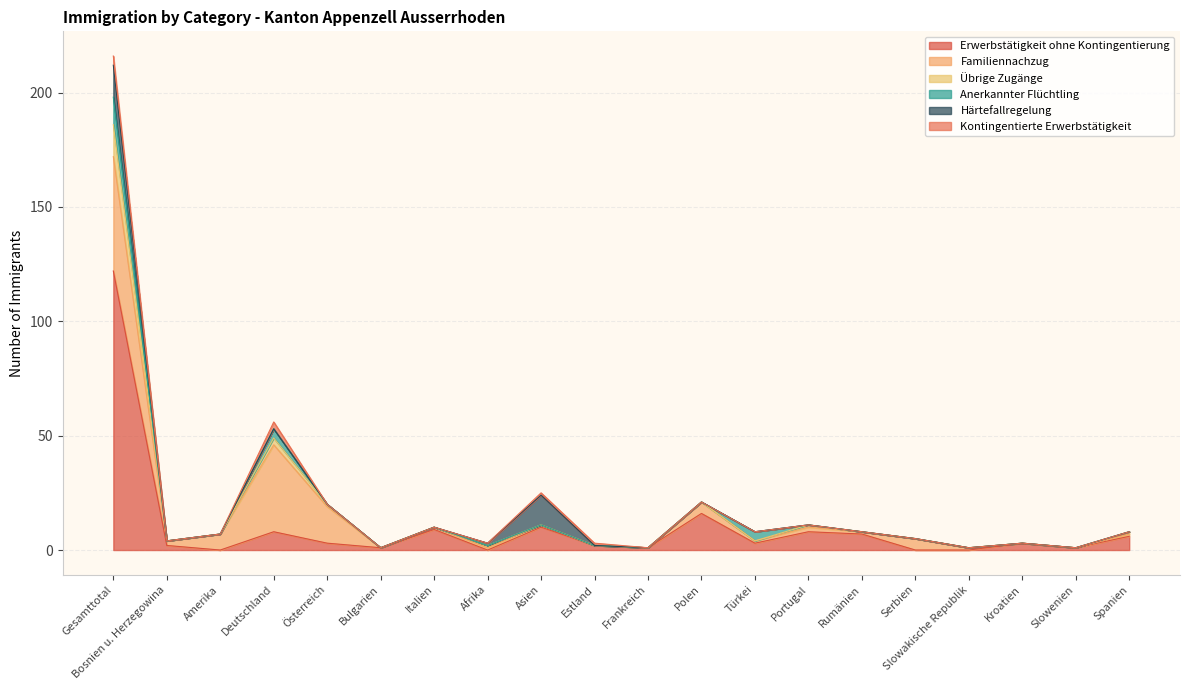

What is the difference between the second highest and second lowest values in the Kontingentierte Erwerbstätigkeit series?

3